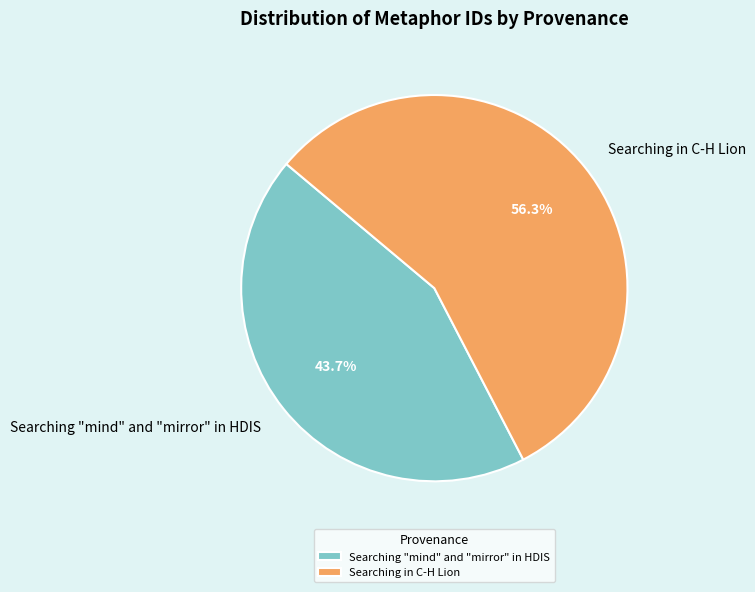

What percentage is the Searching "mind" and "mirror" in HDIS slice, to the nearest percent?

44%